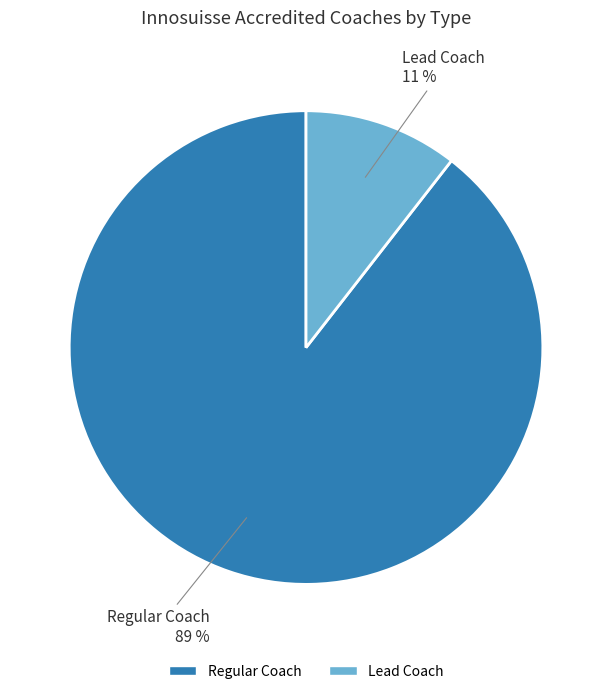

Which category has the biggest portion of the pie?

Regular Coach